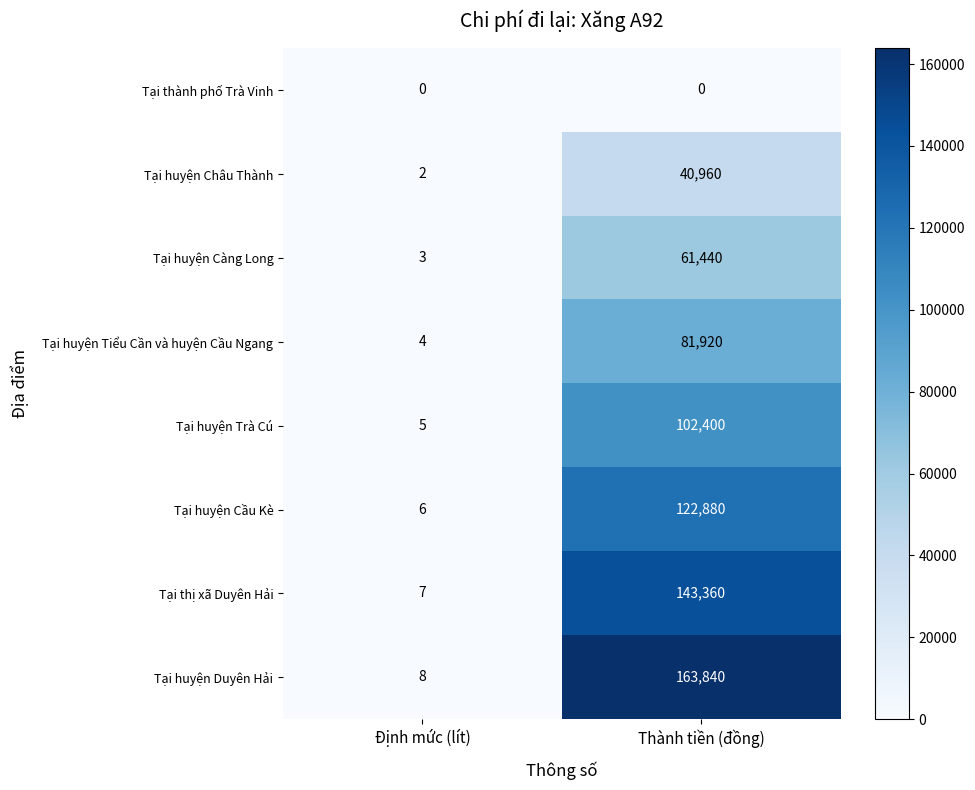

Reading left to right, transcribe all the data shown in this chart.

Tại thành phố Trà Vinh: Định mức (lít)=0	Thành tiền (đồng)=0
Tại huyện Châu Thành: Định mức (lít)=2	Thành tiền (đồng)=40960
Tại huyện Càng Long: Định mức (lít)=3	Thành tiền (đồng)=61440
Tại huyện Tiểu Cần và huyện Cầu Ngang: Định mức (lít)=4	Thành tiền (đồng)=81920
Tại huyện Trà Cú: Định mức (lít)=5	Thành tiền (đồng)=102400
Tại huyện Cầu Kè: Định mức (lít)=6	Thành tiền (đồng)=122880
Tại thị xã Duyên Hải: Định mức (lít)=7	Thành tiền (đồng)=143360
Tại huyện Duyên Hải: Định mức (lít)=8	Thành tiền (đồng)=163840